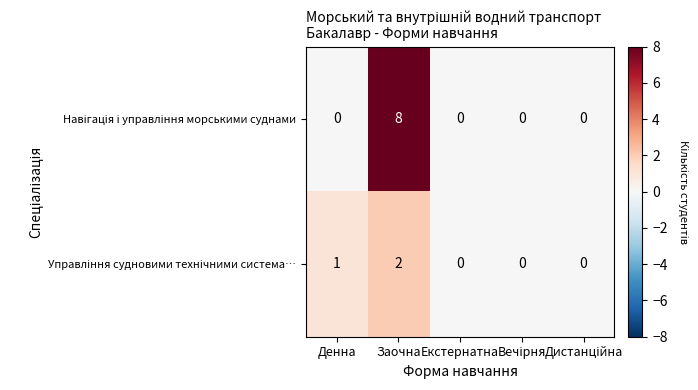

At which category is the sum across all series the highest?

Заочна